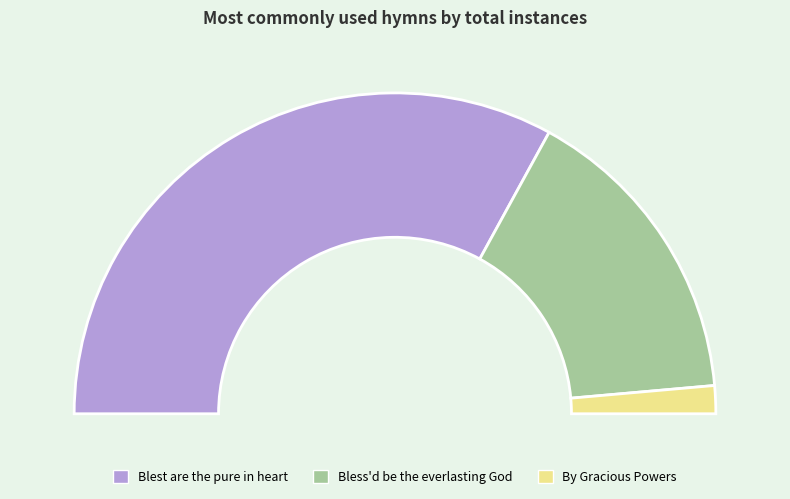

To the nearest percent, what is the difference between the Blest are the pure in heart and Bless'd be the everlasting God slice percentages?

35%